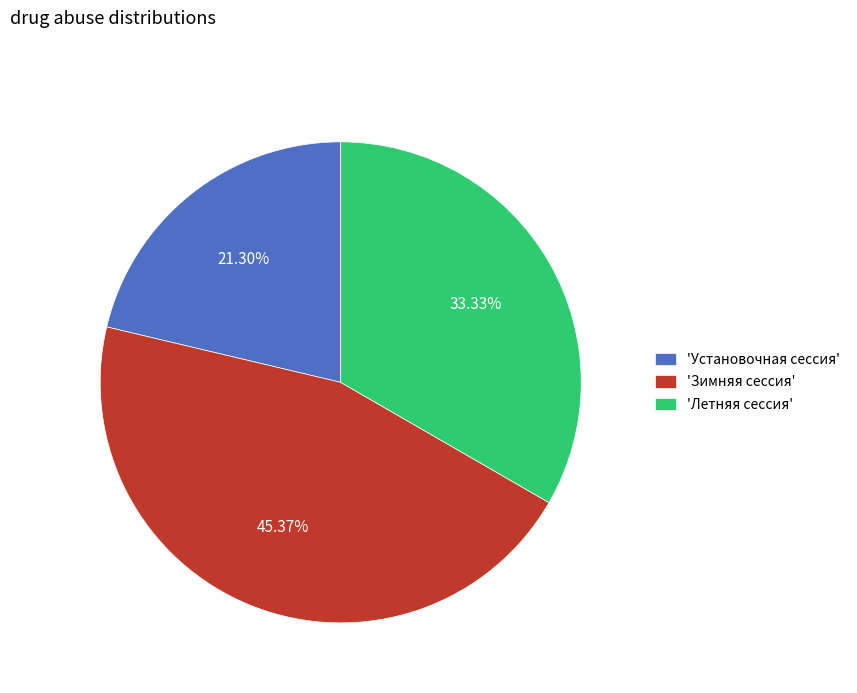

Rank the categories by value from lowest to highest.

'Установочная сессия', 'Летняя сессия', 'Зимняя сессия'